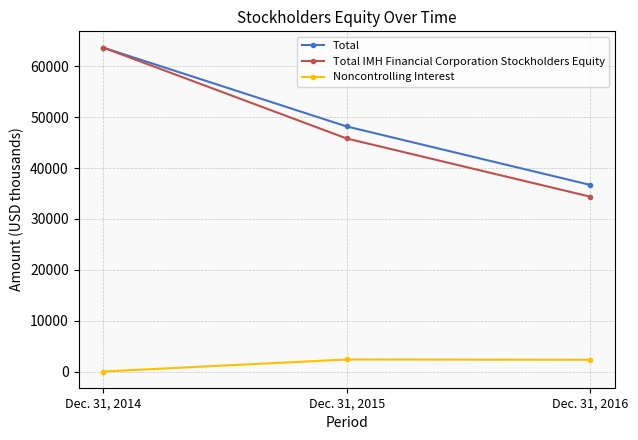

Is the value of Noncontrolling Interest at Dec. 31, 2016 greater than the value of Total at Dec. 31, 2015?

No